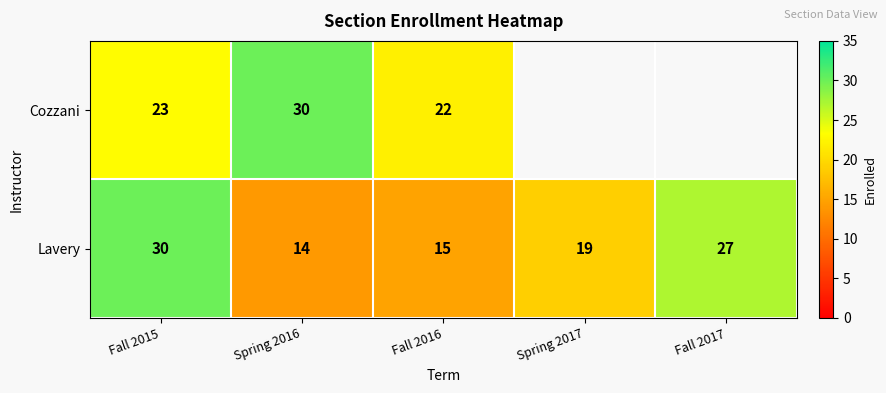

Between Spring 2016 and Spring 2017, which is larger?

Spring 2017